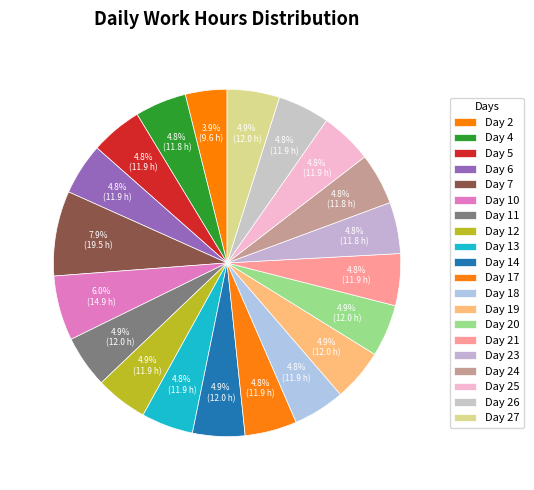

What percentage is the Day 23 slice, to the nearest percent?

5%